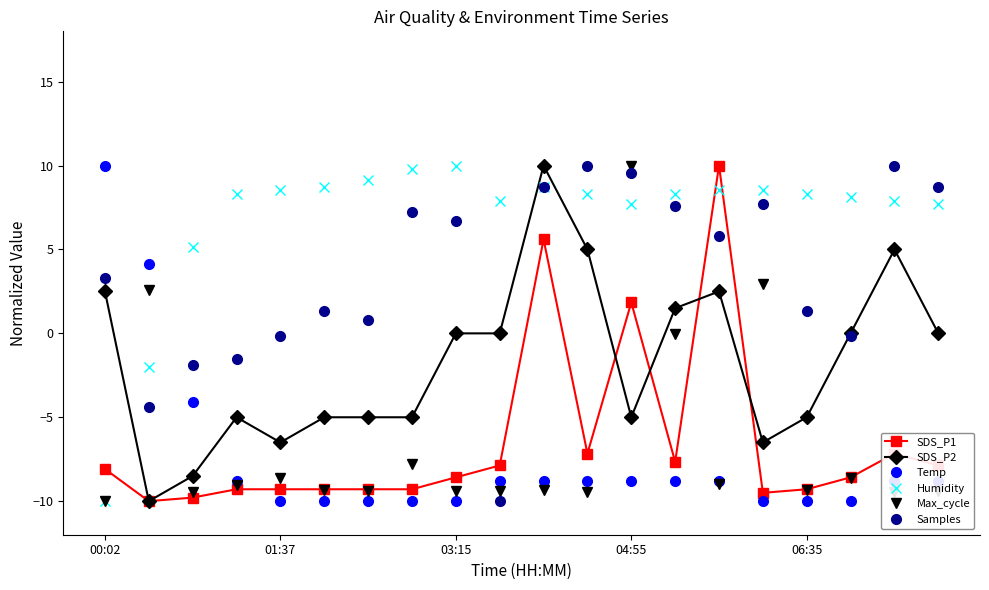

Which series has the largest total across all categories?

Humidity